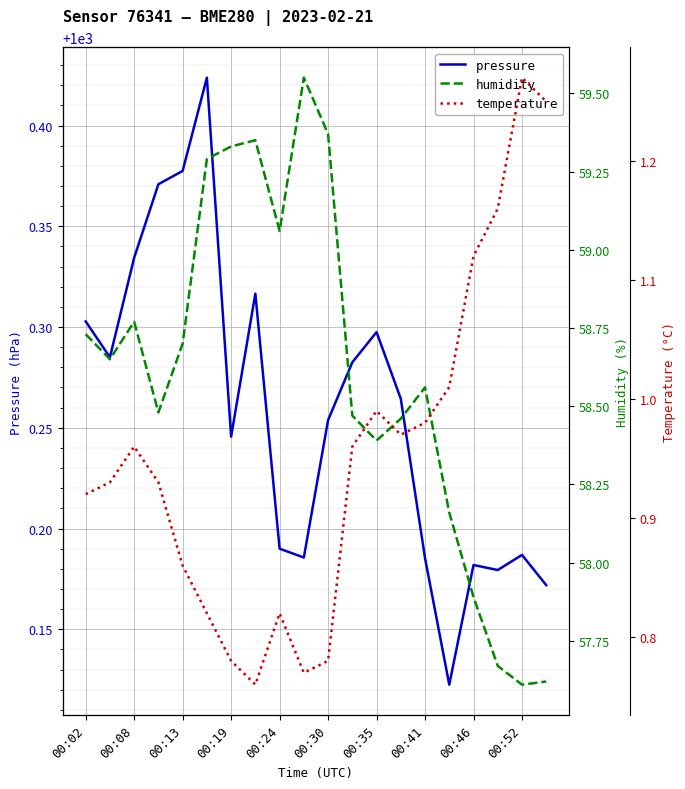

True or false: temperature and humidity cross at least once.

False